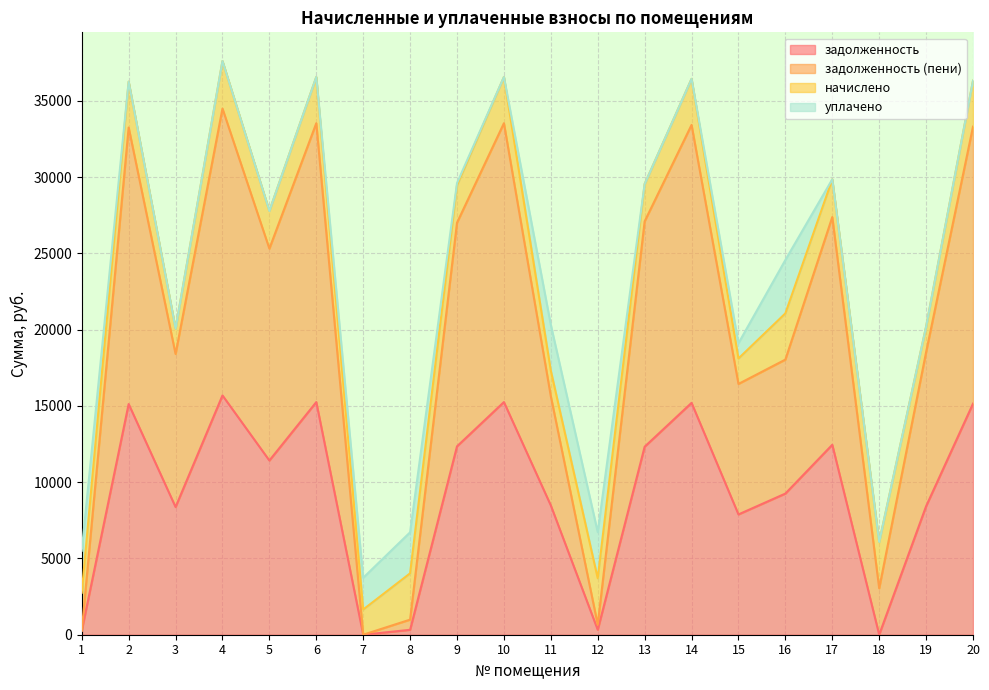

What is the spread (max minus min) of values at 15?

10224.6